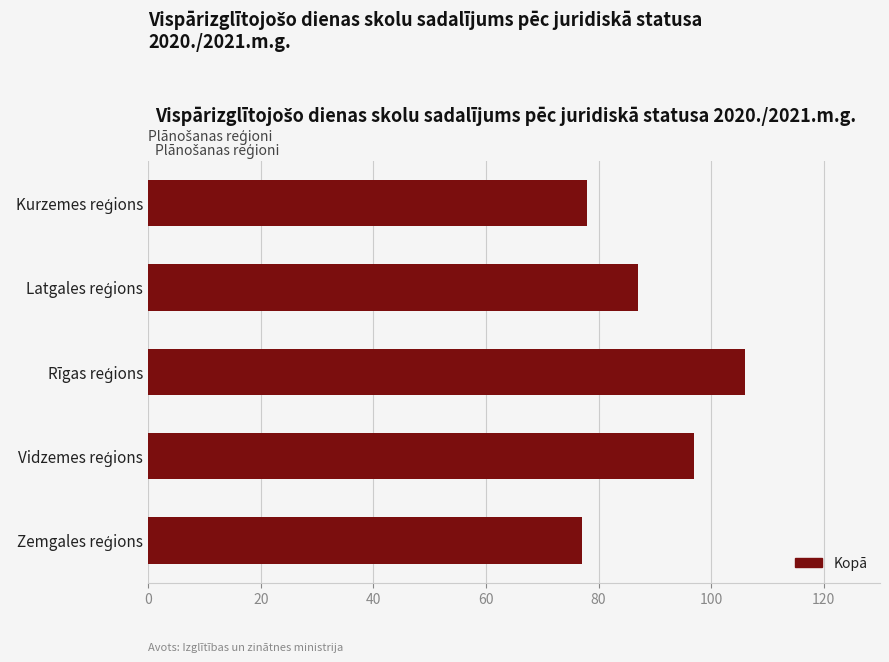

What is the difference between the second highest and second lowest values?

19